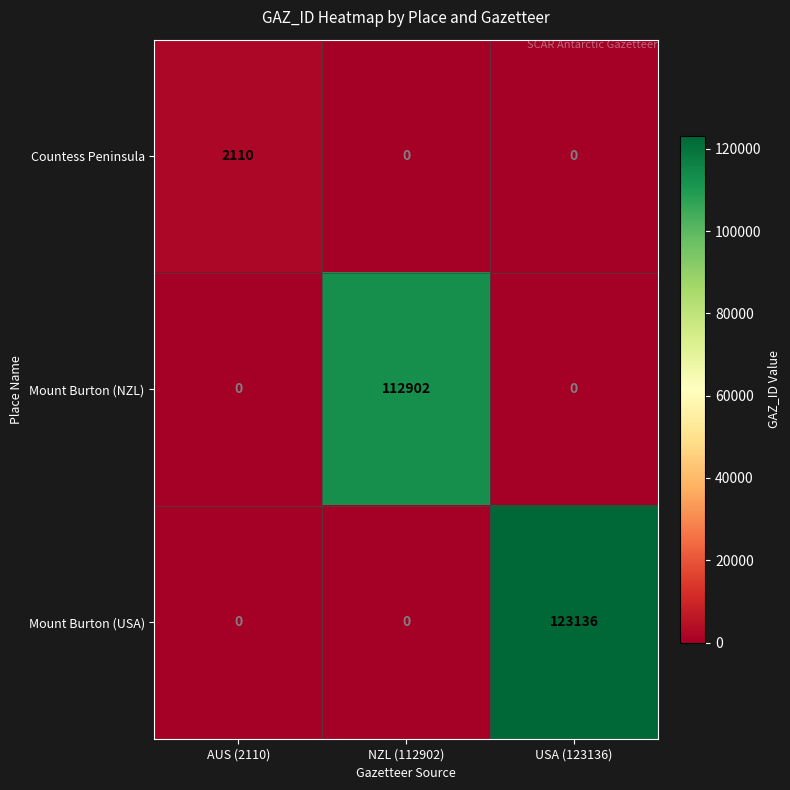

Count the Mount Burton (USA) values in the range 0 to 123136.

3